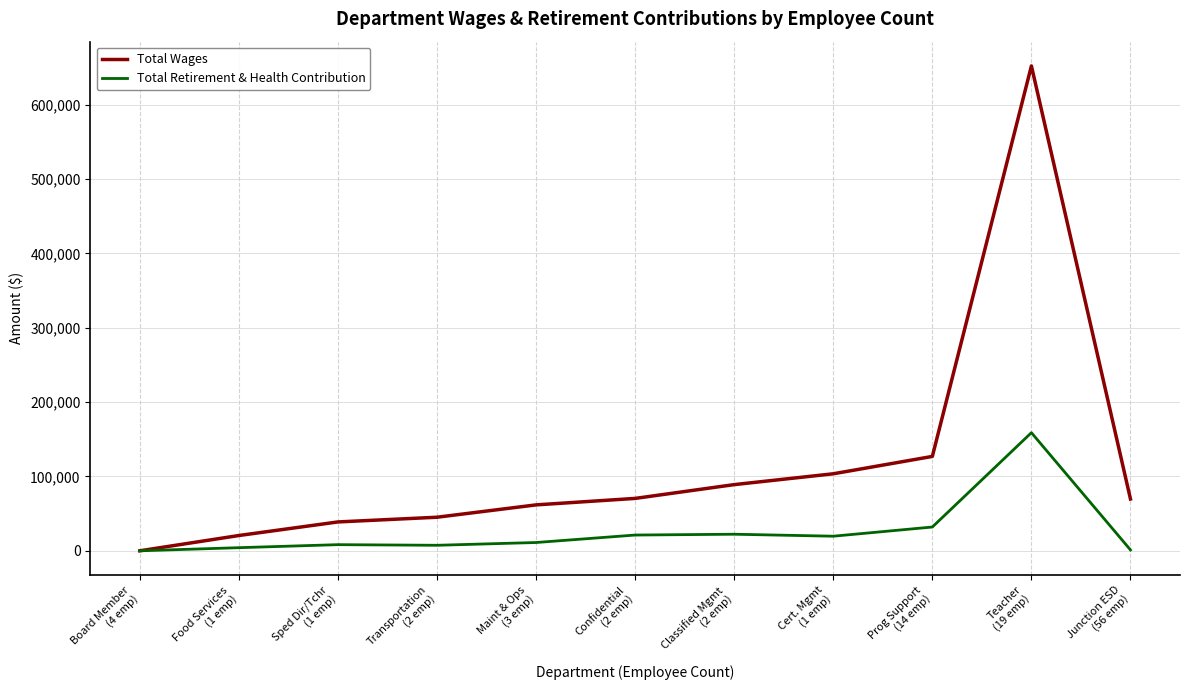

The value of Total Wages at Junction ESD
(56 emp) is 69664. True or false?

True